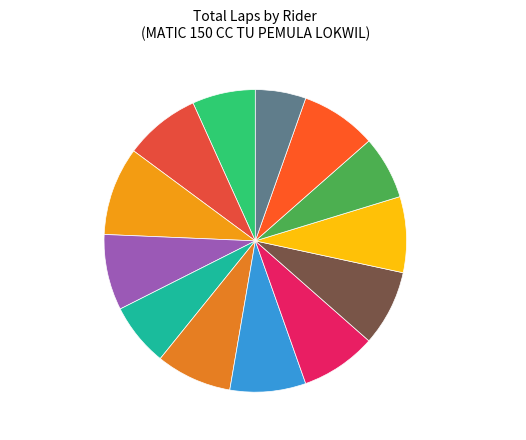

Which has a higher value, ASEP BOYE or SAMSUL BAHRI?

SAMSUL BAHRI